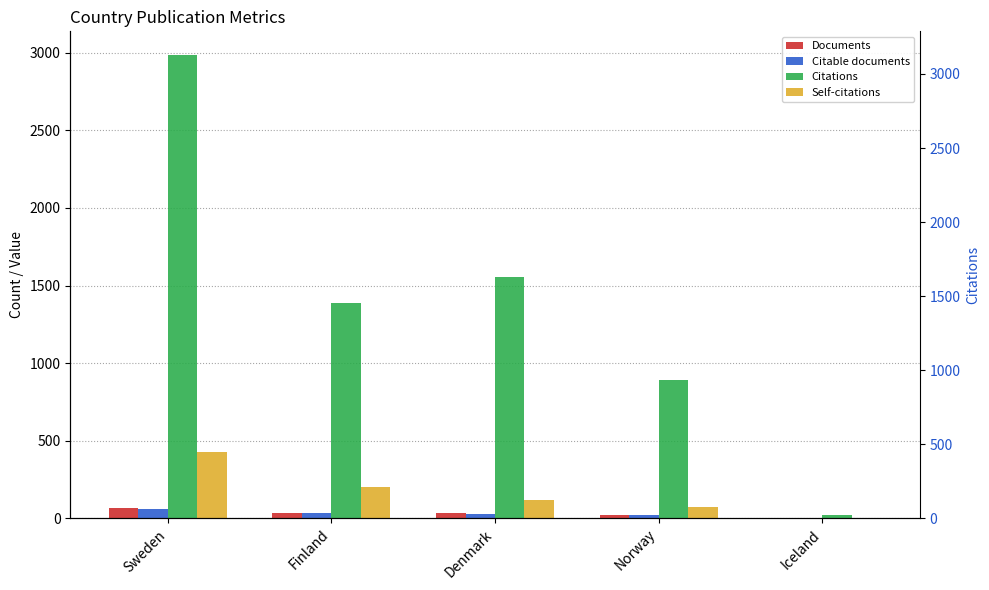

What is the difference between the maximum and minimum values in the Citations series?

2968